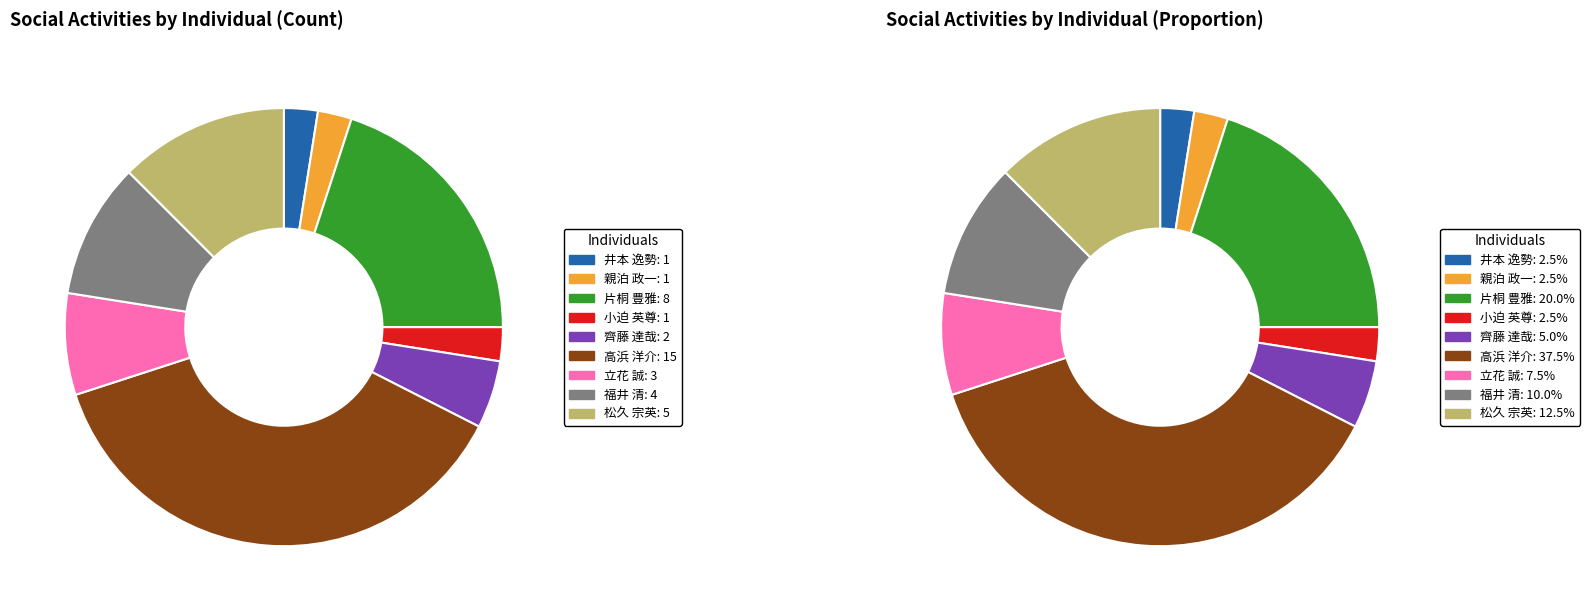

What is the change in value from 親泊 政一 to 片桐 豊雅?

+7